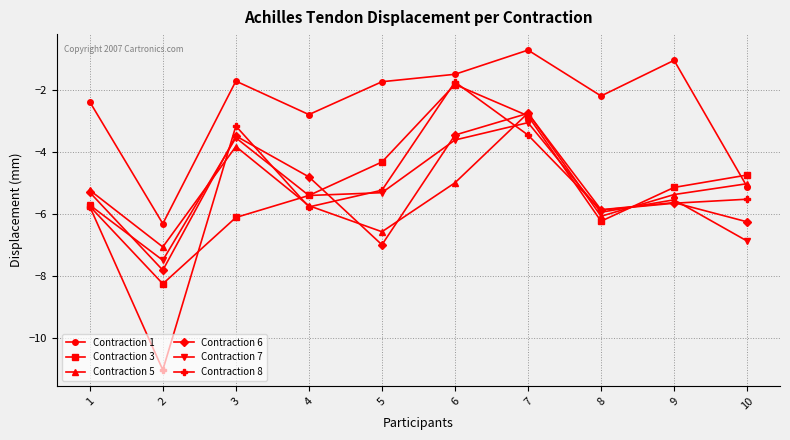

In Contraction 5, how many points are higher than both neighbors (excluding endpoints)?

2